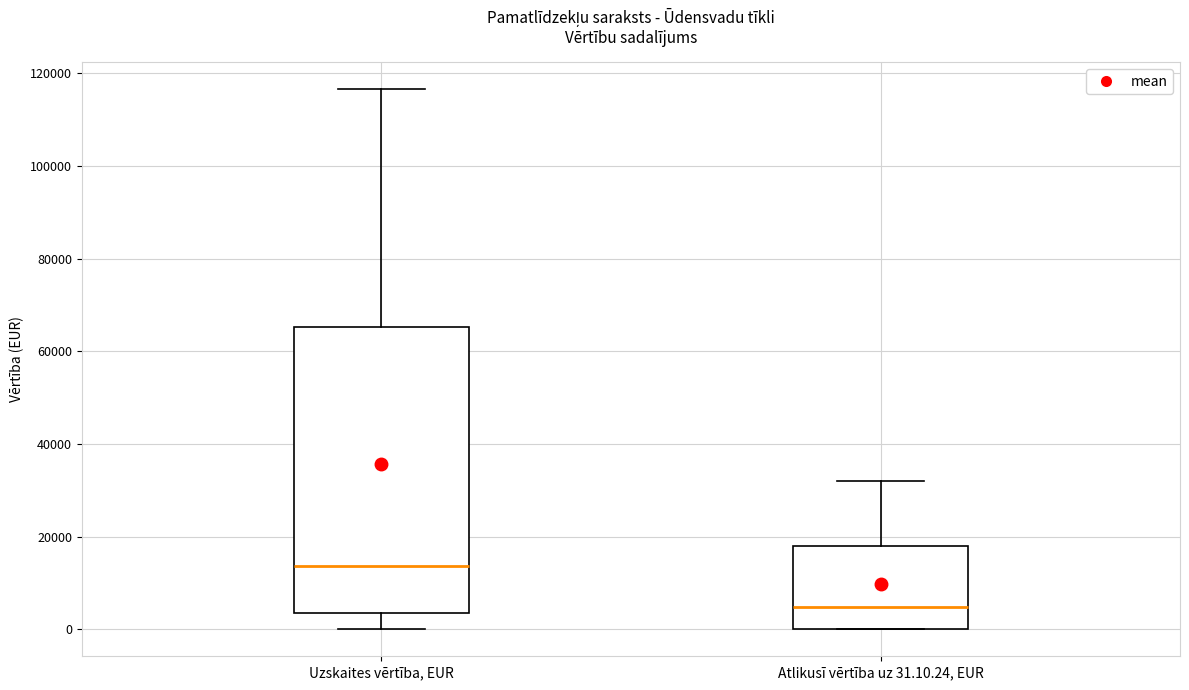

Reading left to right, read every box against the y-axis: the position of its median line, the range the box covers, and the ends of its whiskers. The values are not printed on the chart, so give them approximately, as read against the axis.

Uzskaites vērtība, EUR: median 14000, box 4000 to 66000, whiskers 0 to 116000
Atlikusī vērtība uz 31.10.24, EUR: median 4000, box 0 to 18000, whiskers 0 to 32000